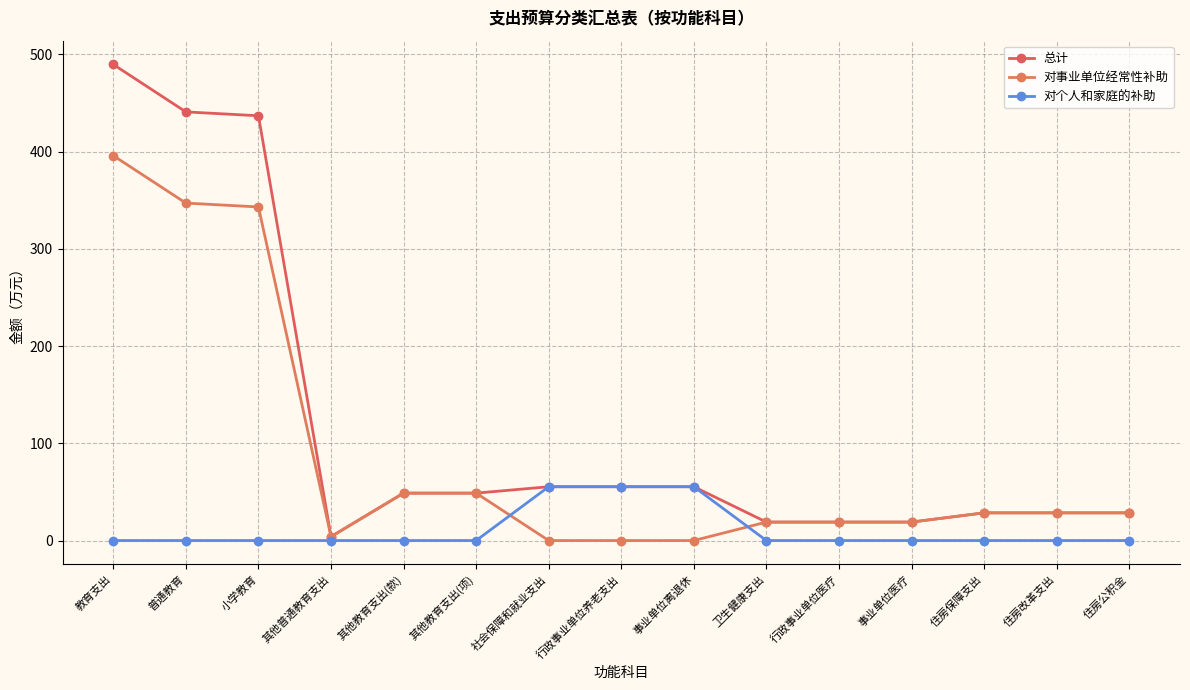

What position from the left is 行政事业单位养老支出?

8